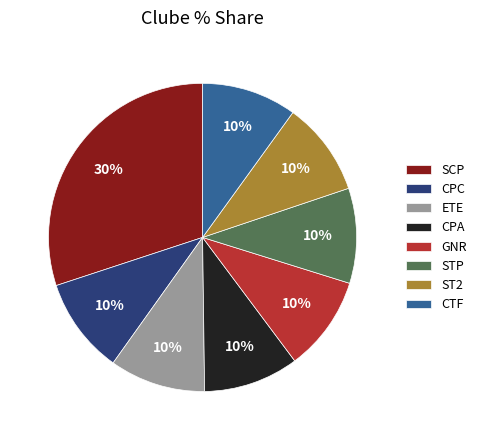

Is the sum of CTF and GNR greater than half?

No